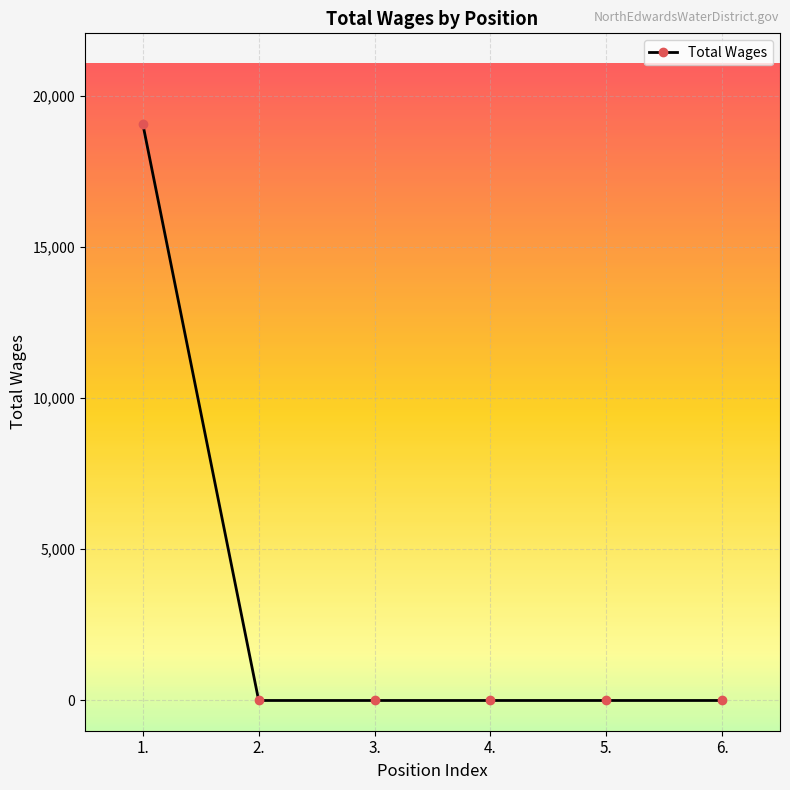

True or false: there are more than 2 points higher than both neighbors.

False